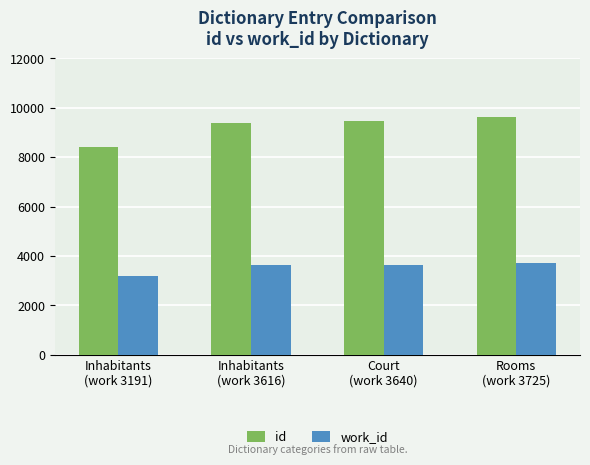

Which series has the largest range (max minus min)?

id